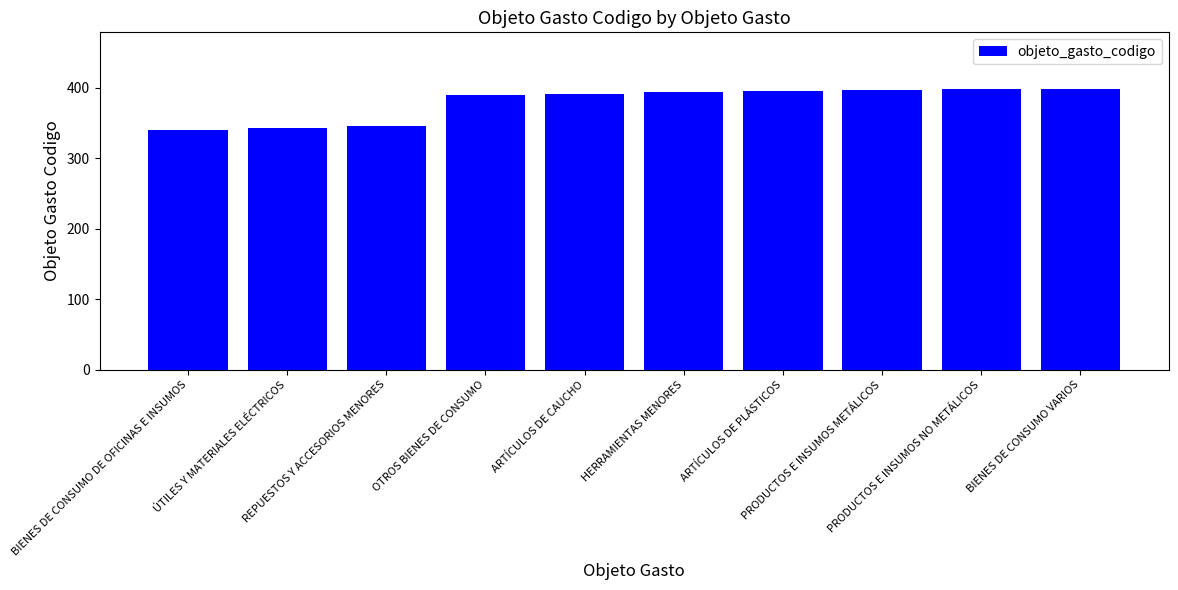

What is the ratio of the value at REPUESTOS Y ACCESORIOS MENORES to the value at PRODUCTOS E INSUMOS NO METÁLICOS?

0.9